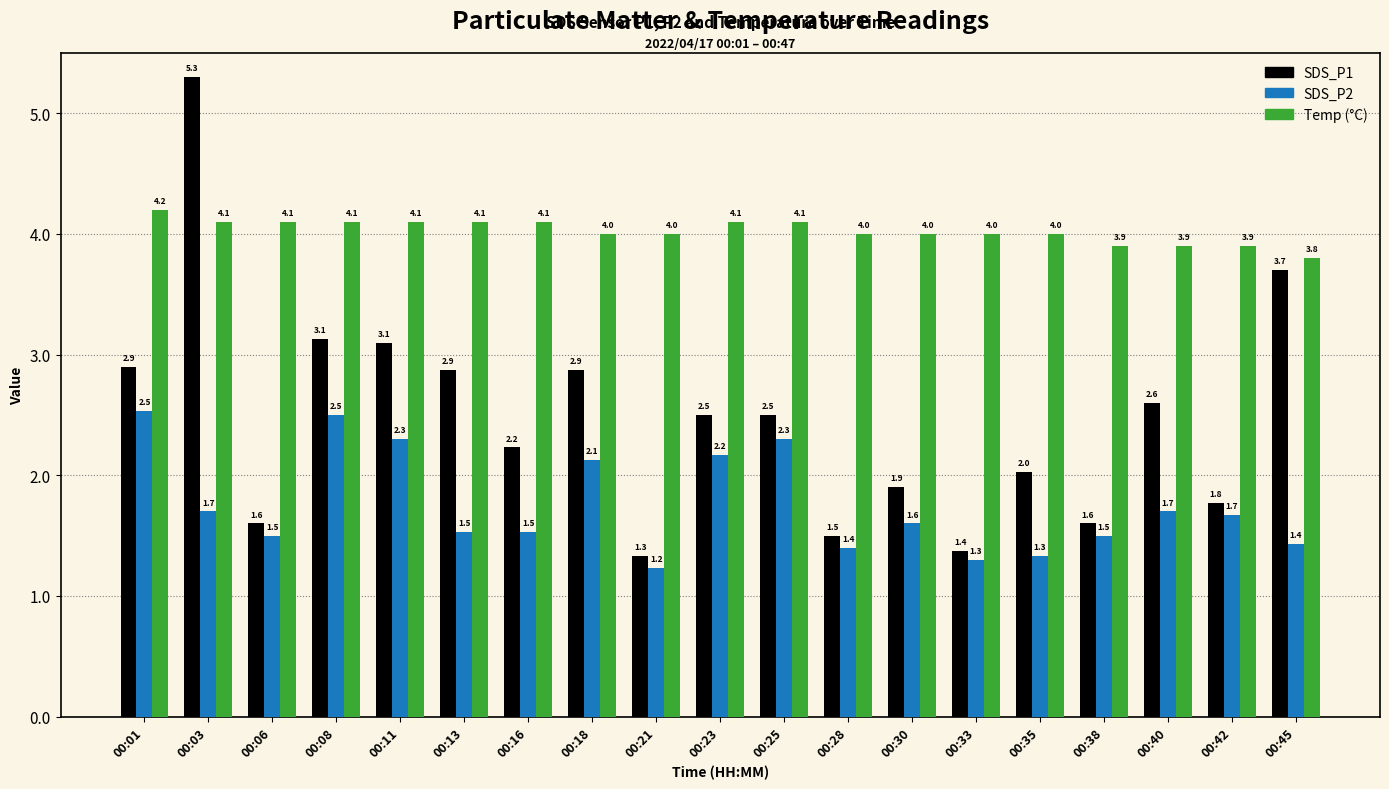

What is the maximum value shown in the chart?

5.3